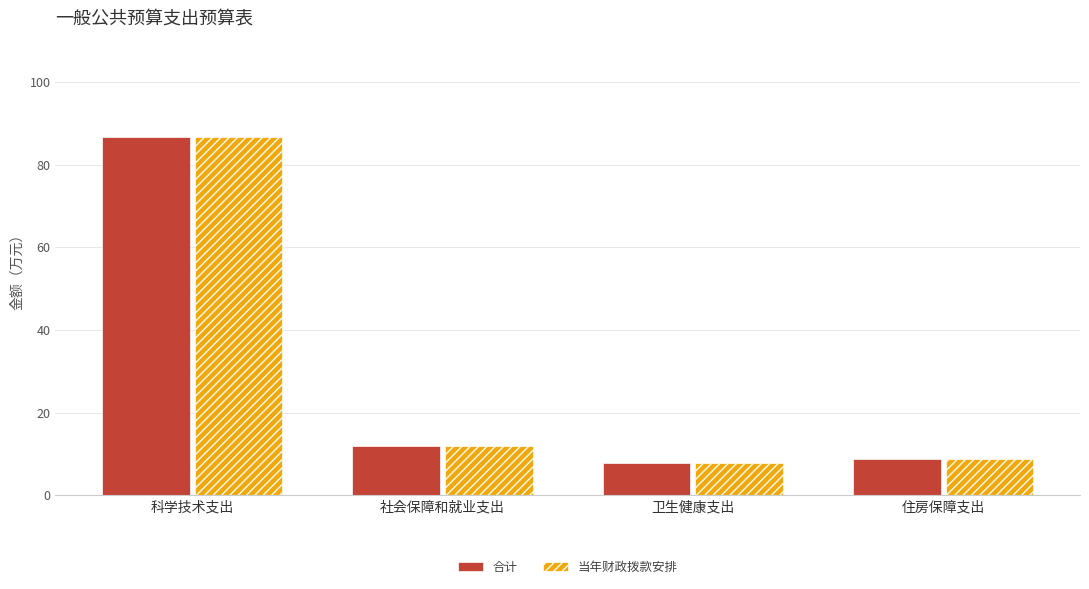

Is it true that 当年财政拨款安排 equals 8.8 at 住房保障支出?

True